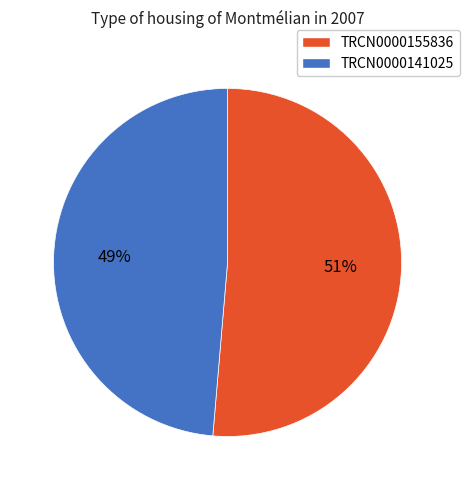

To the nearest percent, what is the average slice percentage?

50%